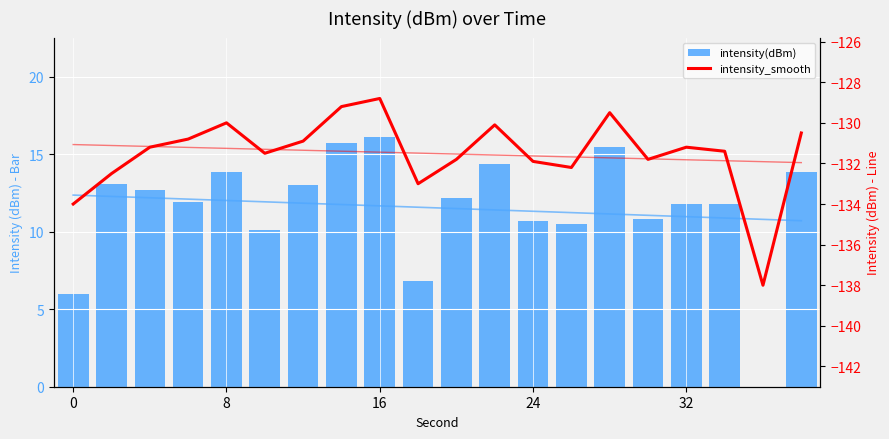

The value of intensity(dBm) at 24 is 16.4. True or false?

False